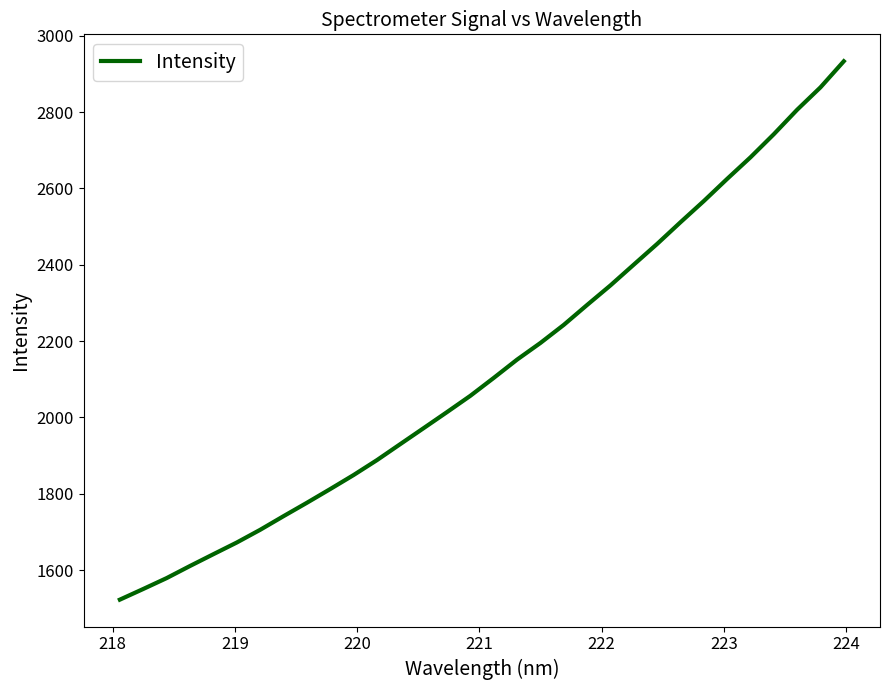

What is the smallest value displayed?

1522.6